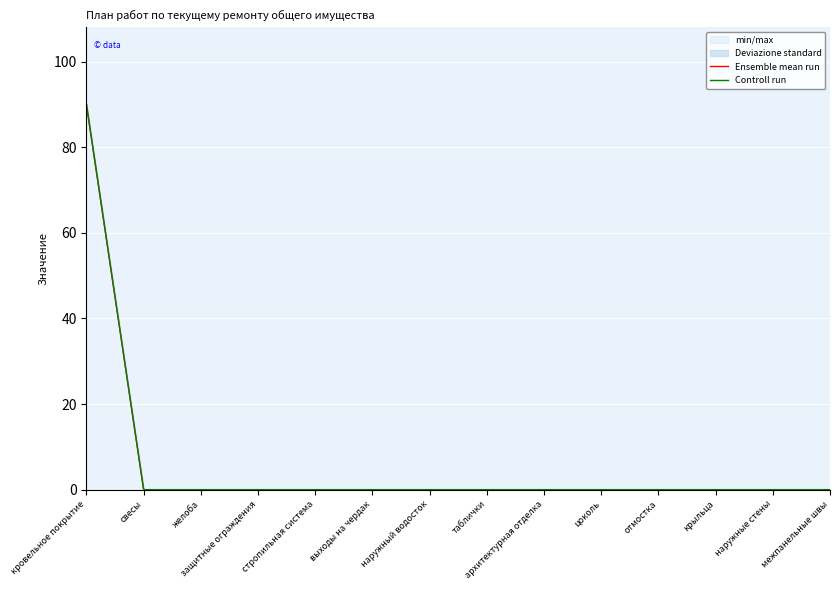

True or false: Controll run has more than 1 points higher than both neighbors.

False